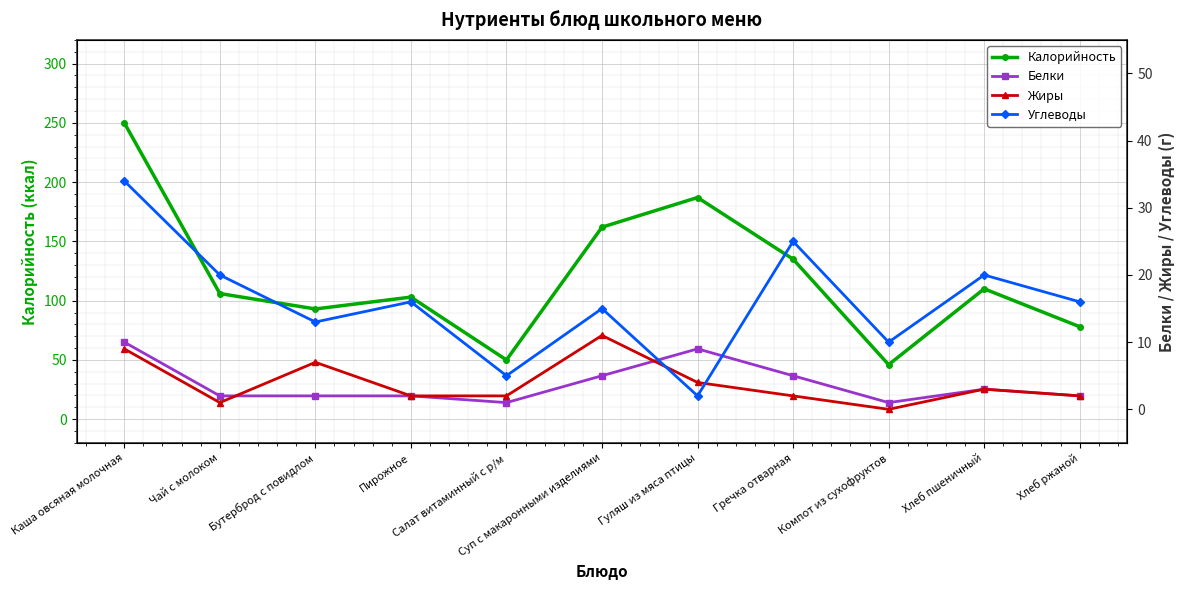

What position from the right is Суп с макаронными изделиями?

6